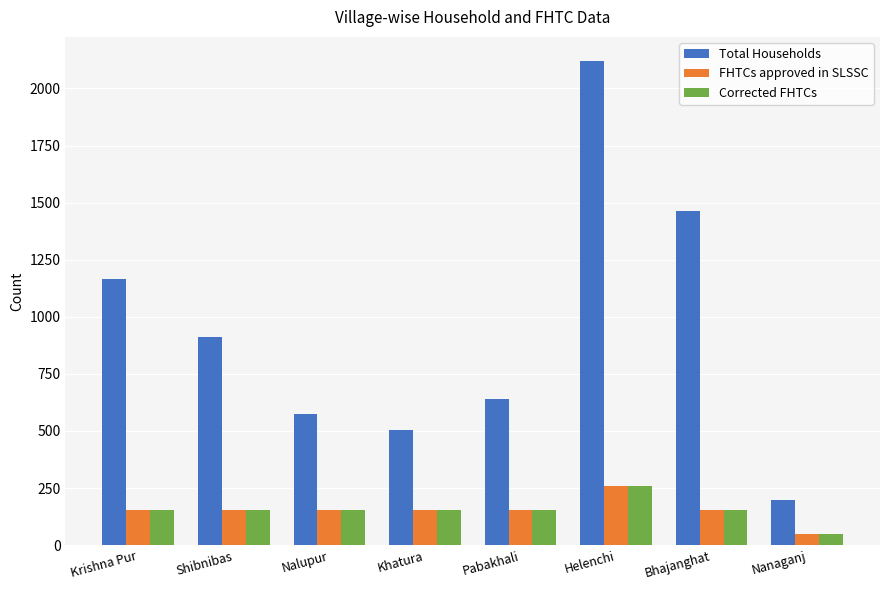

Are the bars horizontal?

No